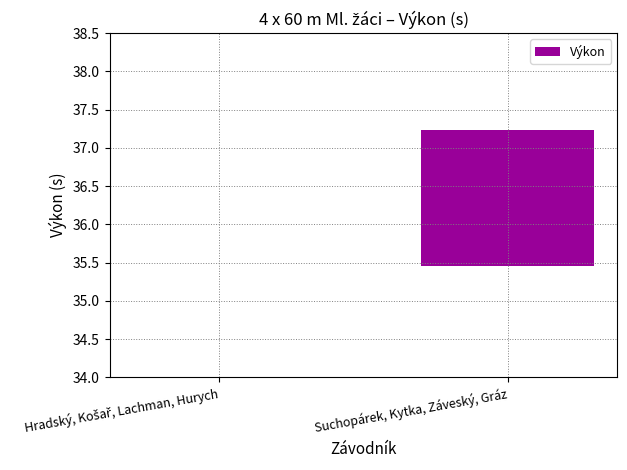

How many values are above zero?

1